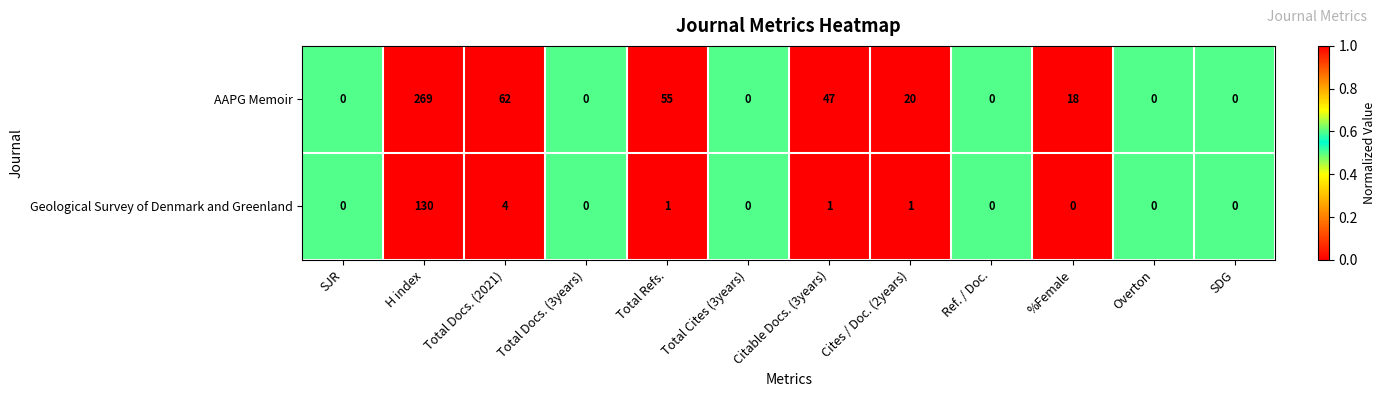

At which label does AAPG Memoir reach its peak?

H index